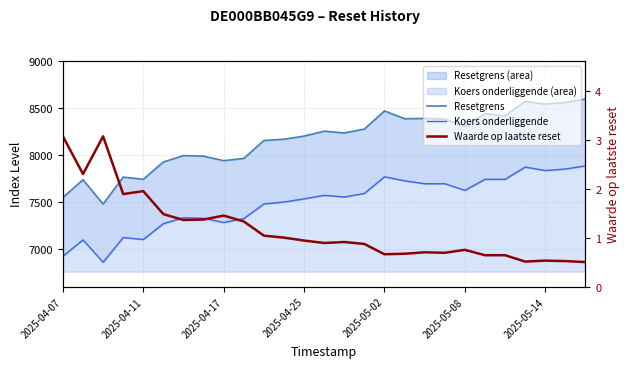

Which series has the largest total across all categories?

Resetgrens